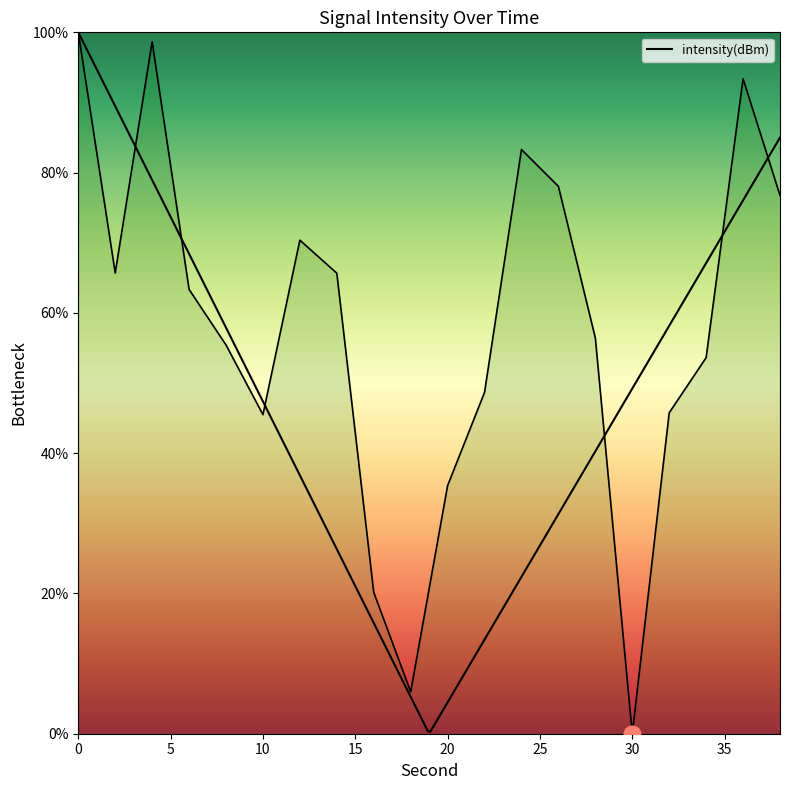

What is the difference between the second highest and minimum values?

98.7